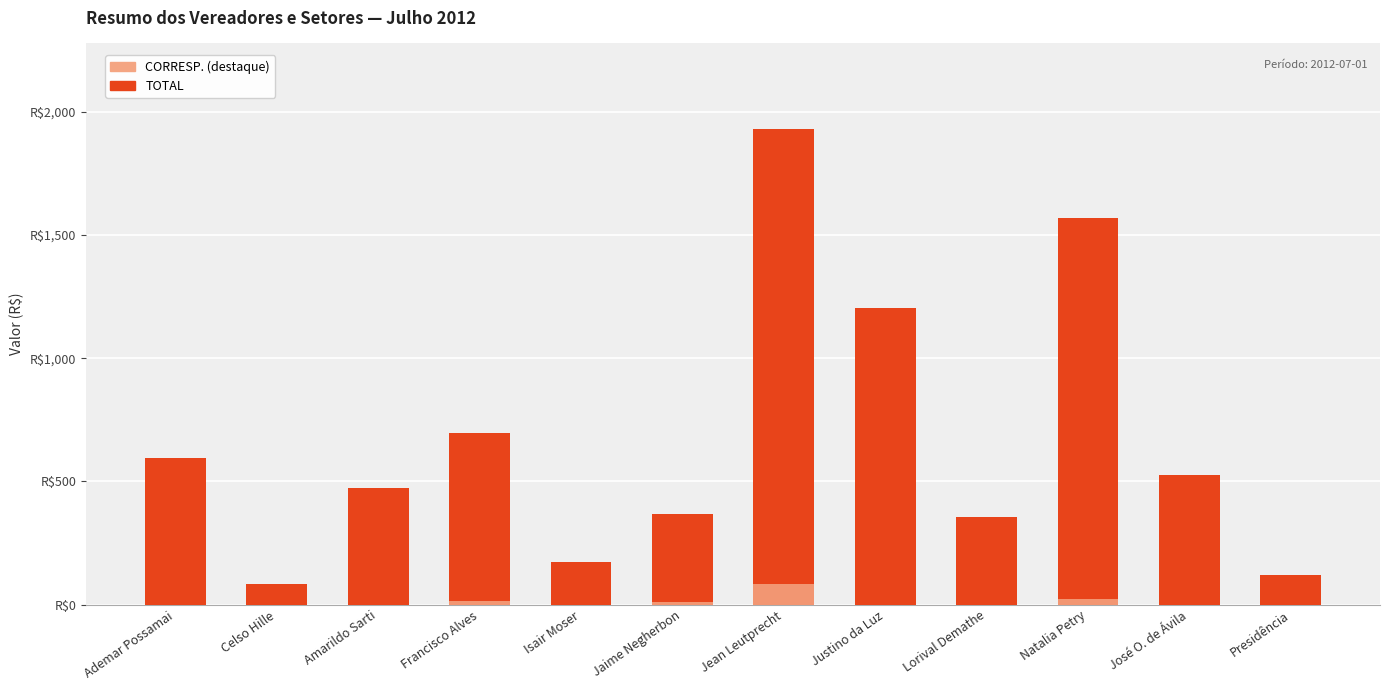

The value of CORRESP. at Justino da Luz is -42.4. True or false?

False